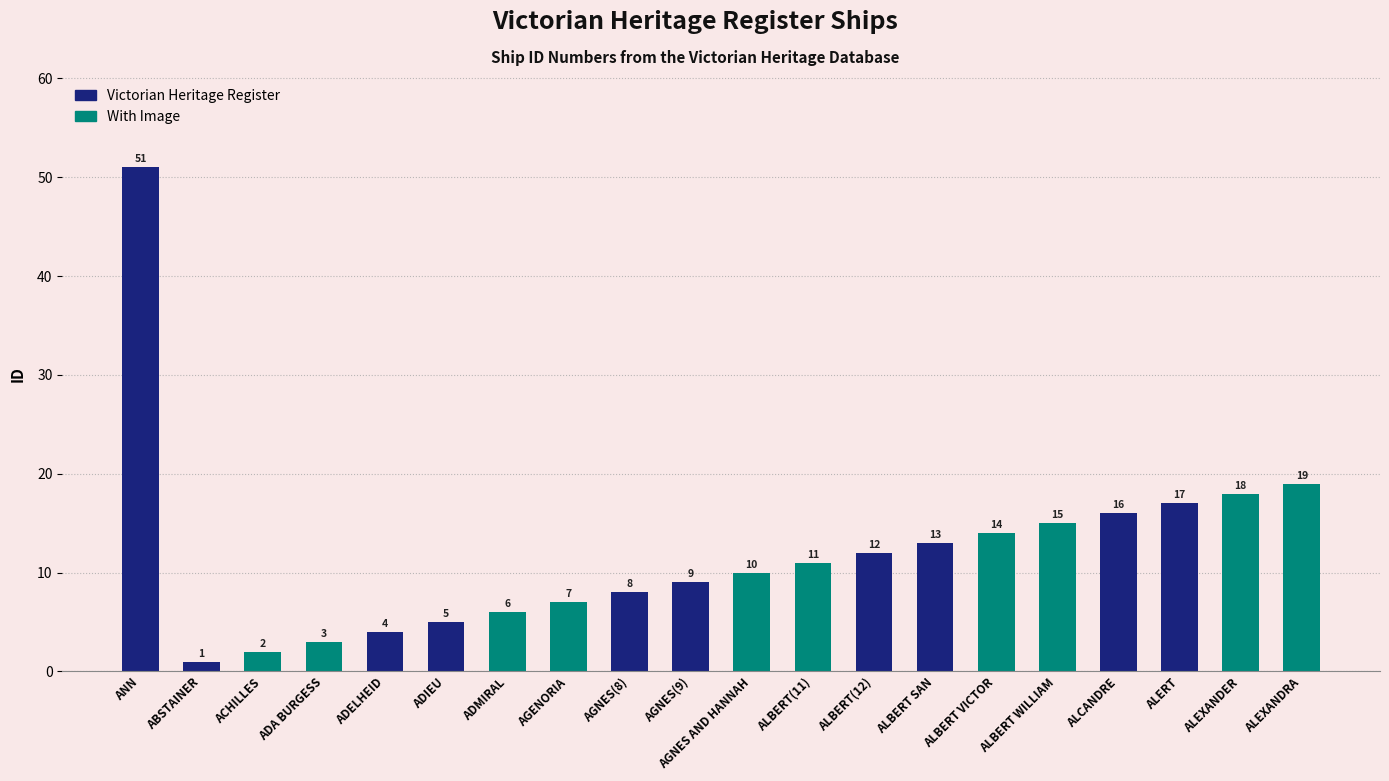

What is the sum of the values at ALBERT VICTOR and ADMIRAL?

20